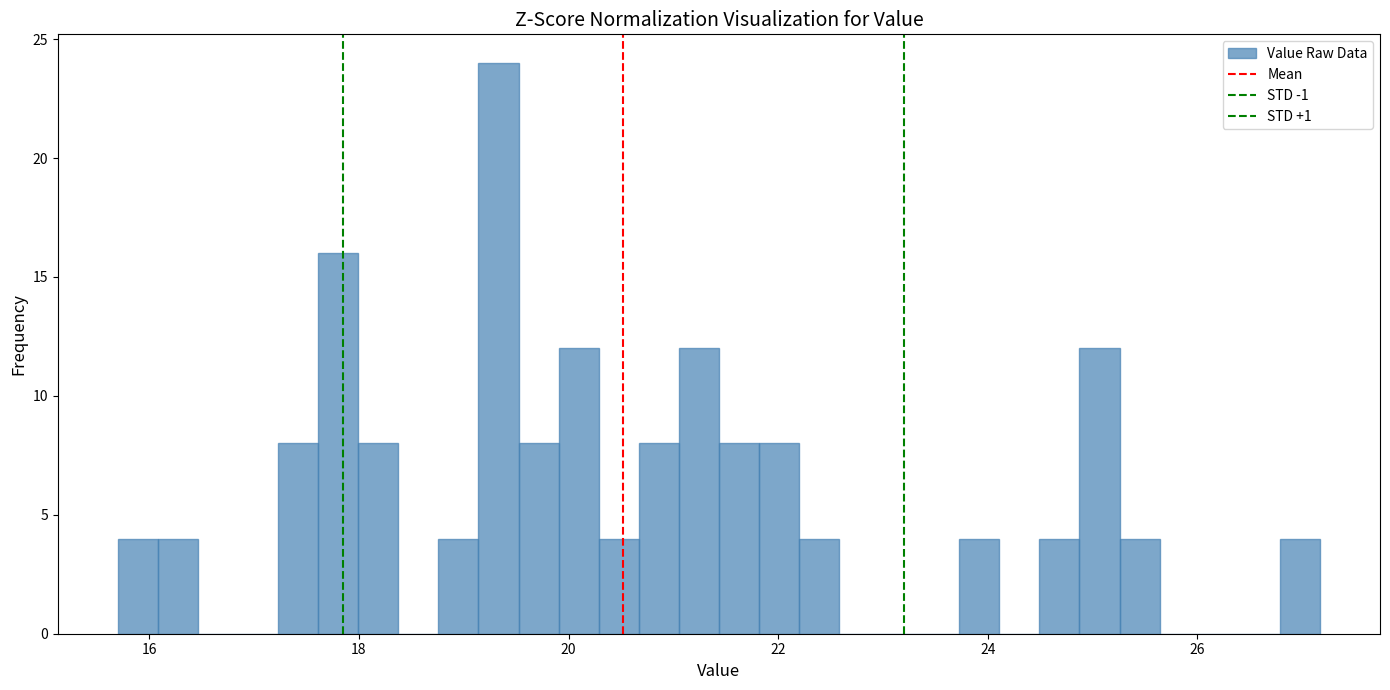

Around what value on the x-axis is the tallest bar? Give the approximate position of its centre, as read against the axis.

19.4